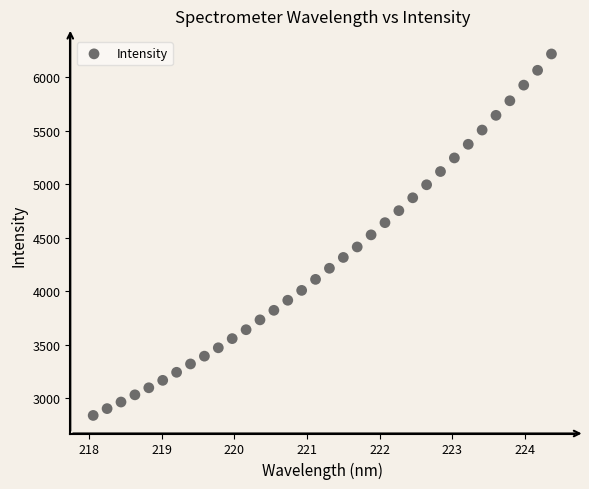

What is the range of Y values (max minus min)?

3379.3